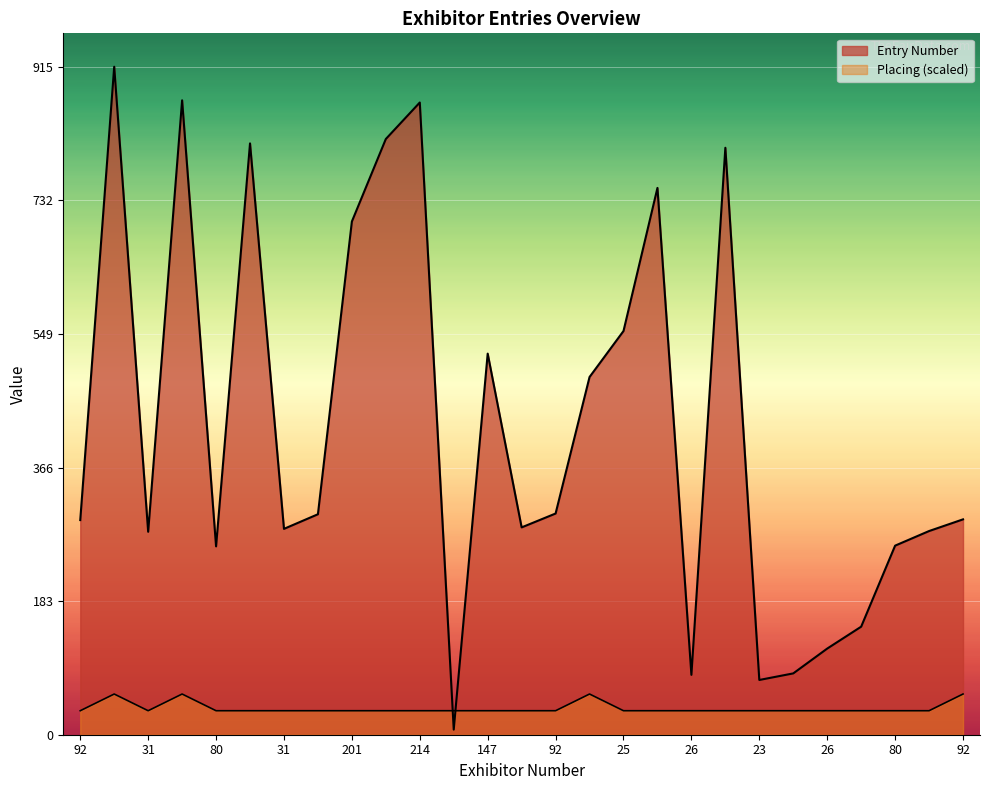

Which series changed the most between 92 and 211?

Entry Number